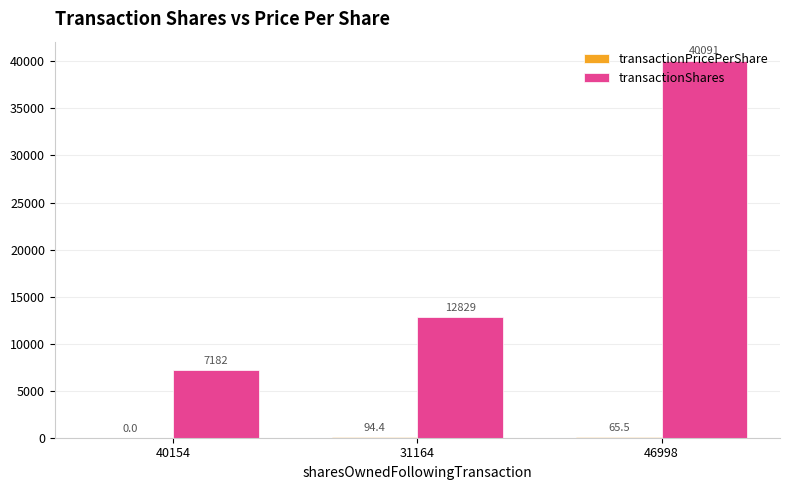

The value of transactionShares at 31164 is 12829.0. True or false?

True